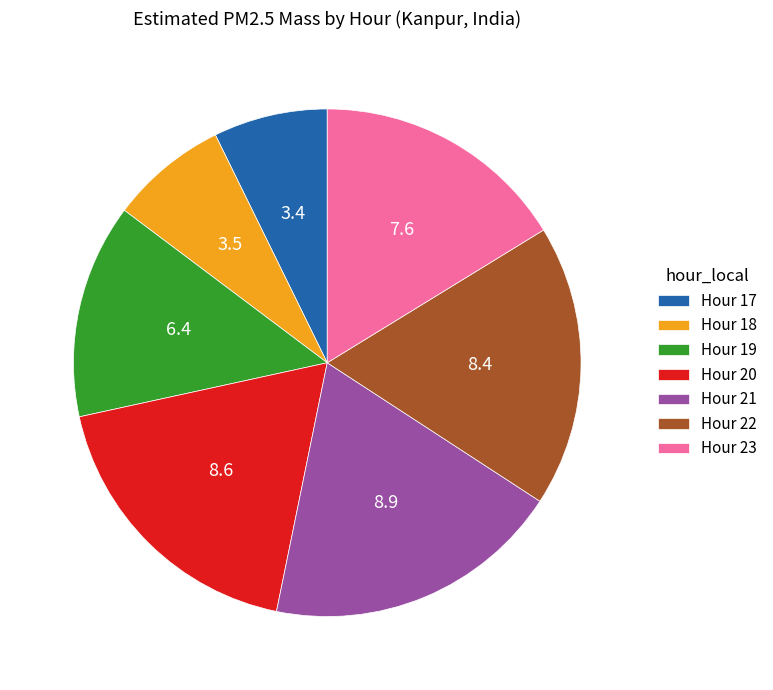

Is there a majority slice in this chart?

No